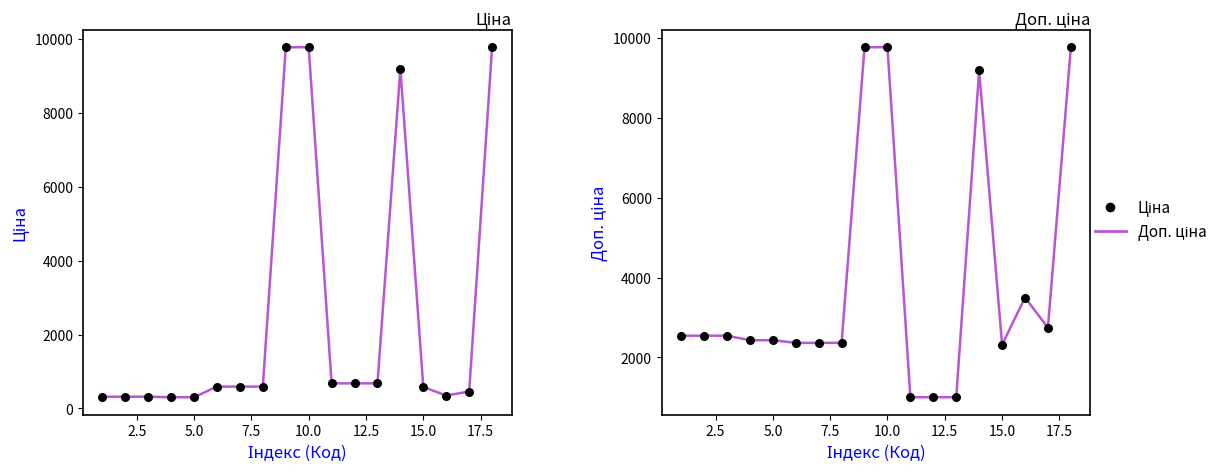

Which series has the largest total across all categories?

Доп. ціна